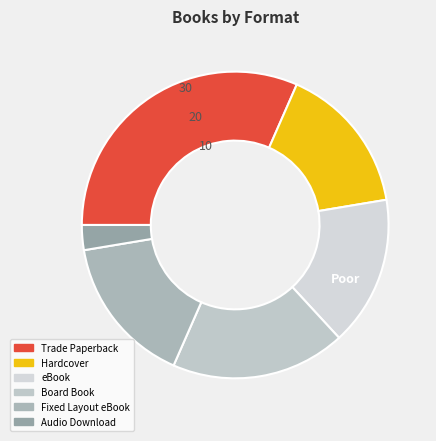

To the nearest percent, what is the difference between the largest and smallest slice percentages?

29%